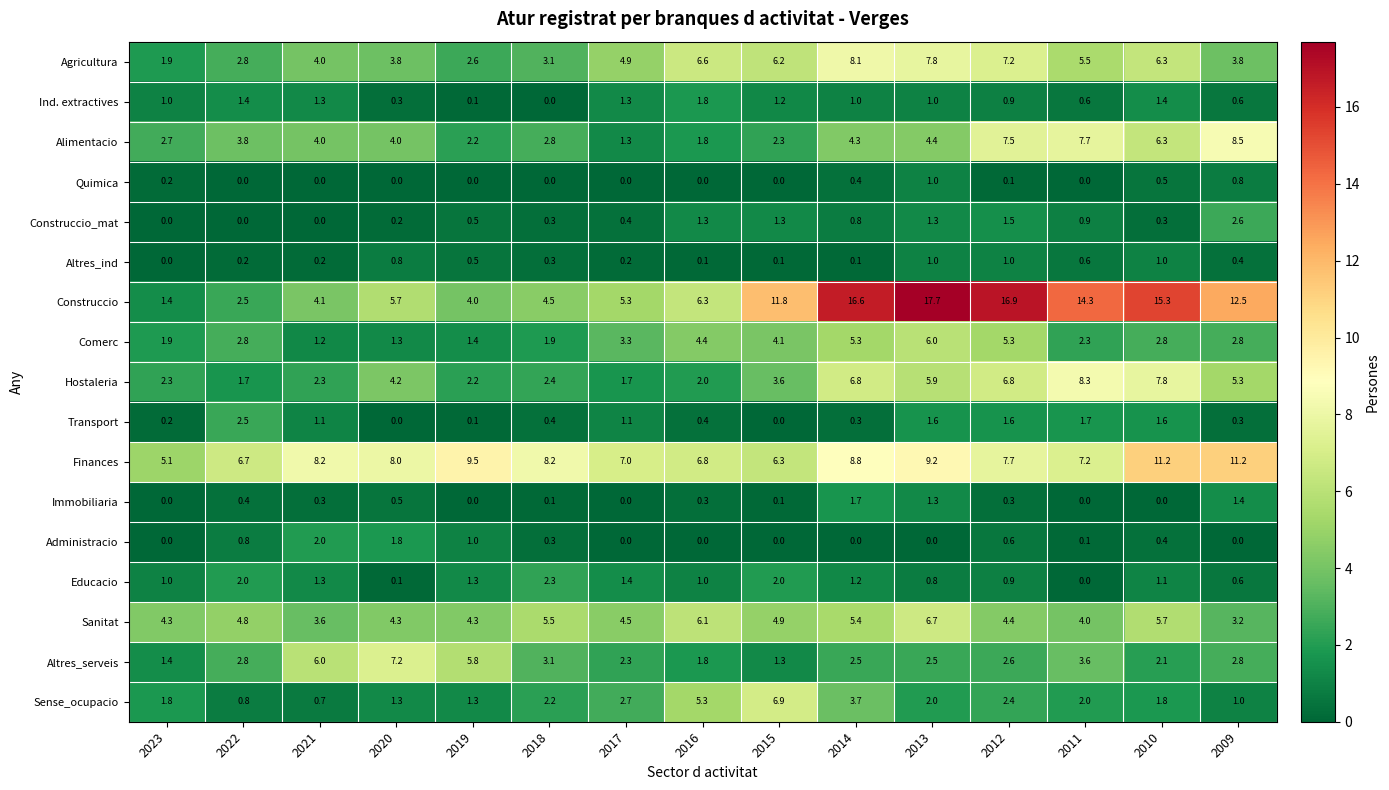

At which label does Construccio reach its peak?

2013